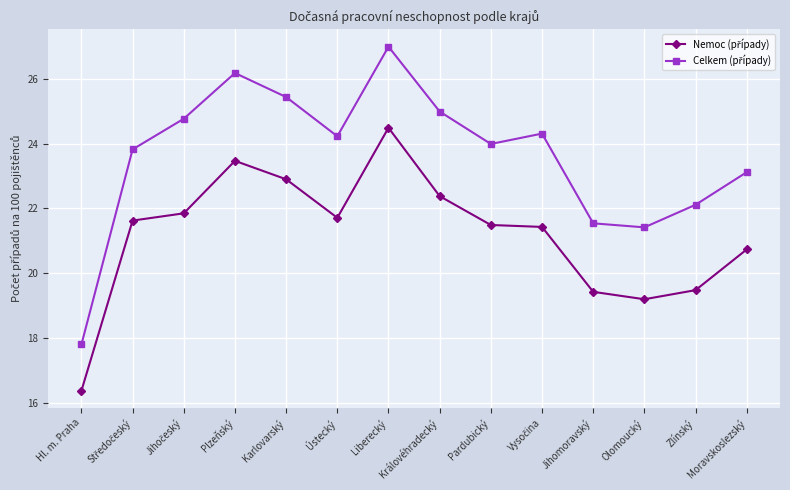

What is the label of the 7th point from the left?

Liberecký